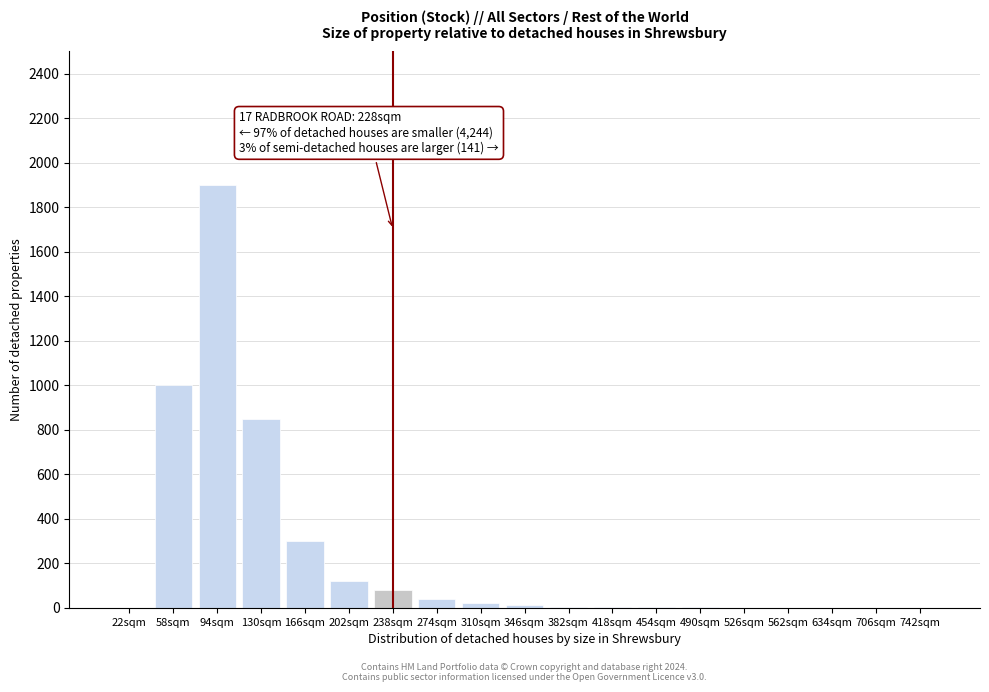

Where is the data nearest to the value 950?

58sqm